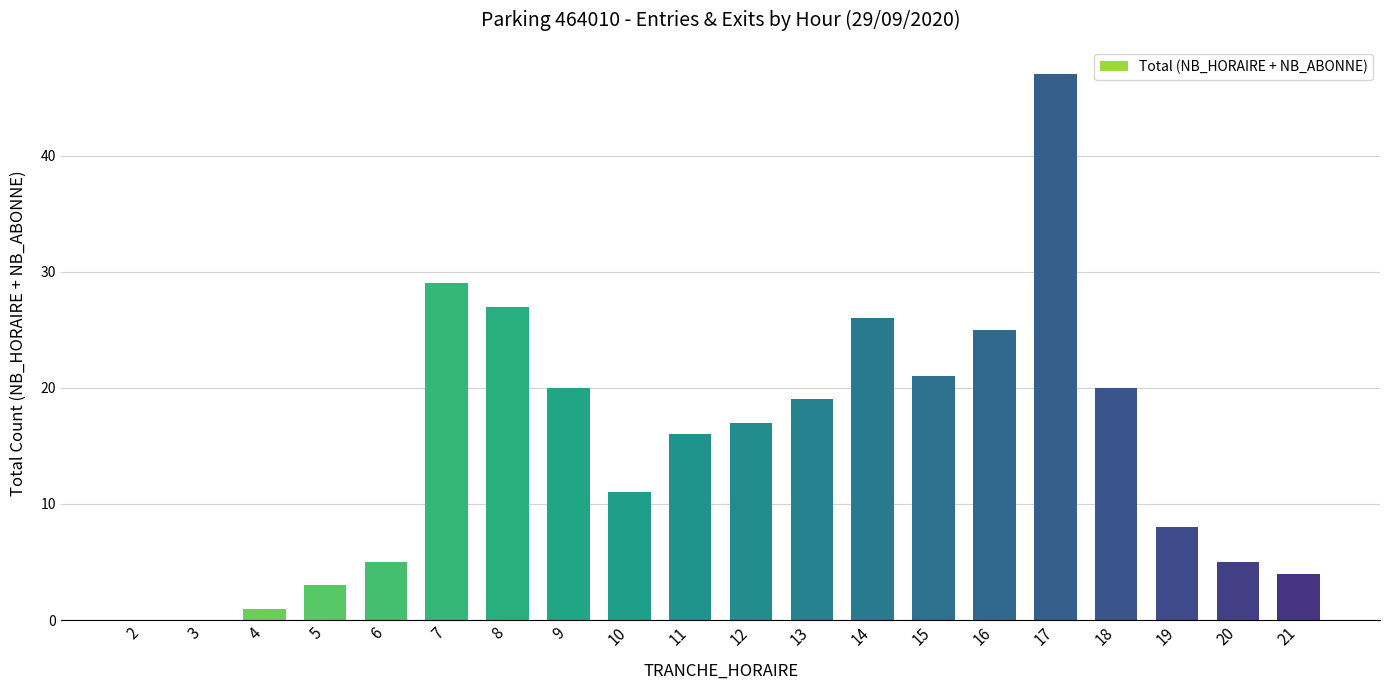

What is the approximate value at 7, to the nearest 10?

30